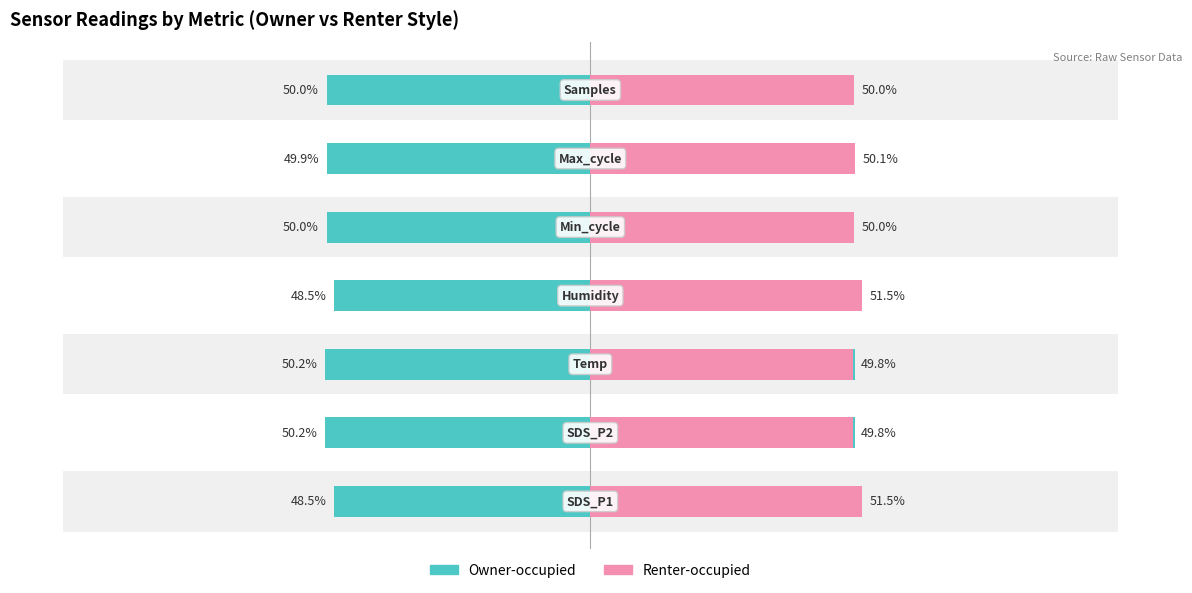

True or false: Renter-occupied has a value of 13.4 at 1.

False